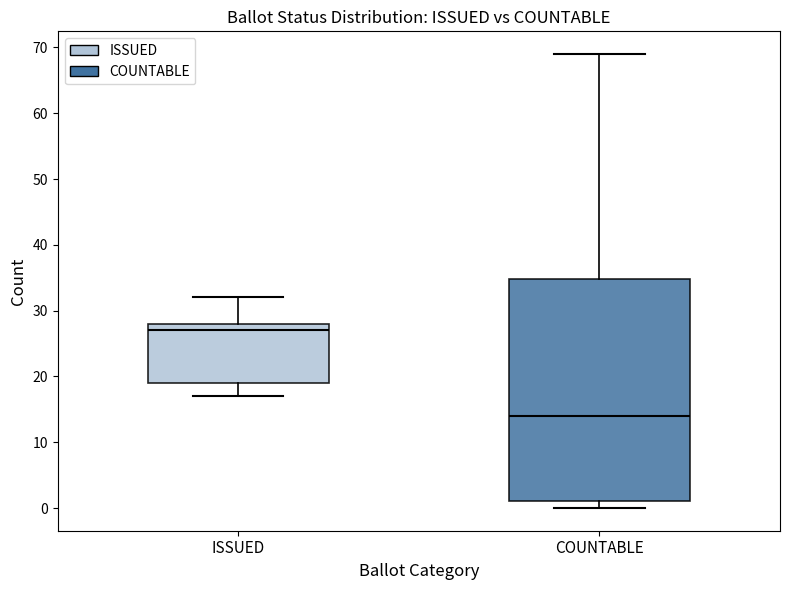

Which box is the tallest, from its lower edge to its upper edge?

COUNTABLE